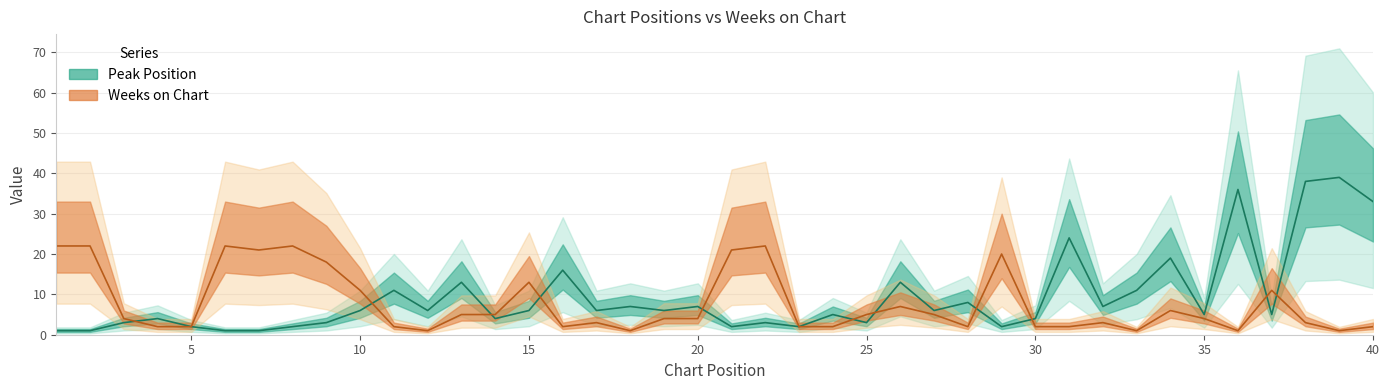

Rank the series at 21 from highest to lowest value.

Weeks on Chart, Peak Position